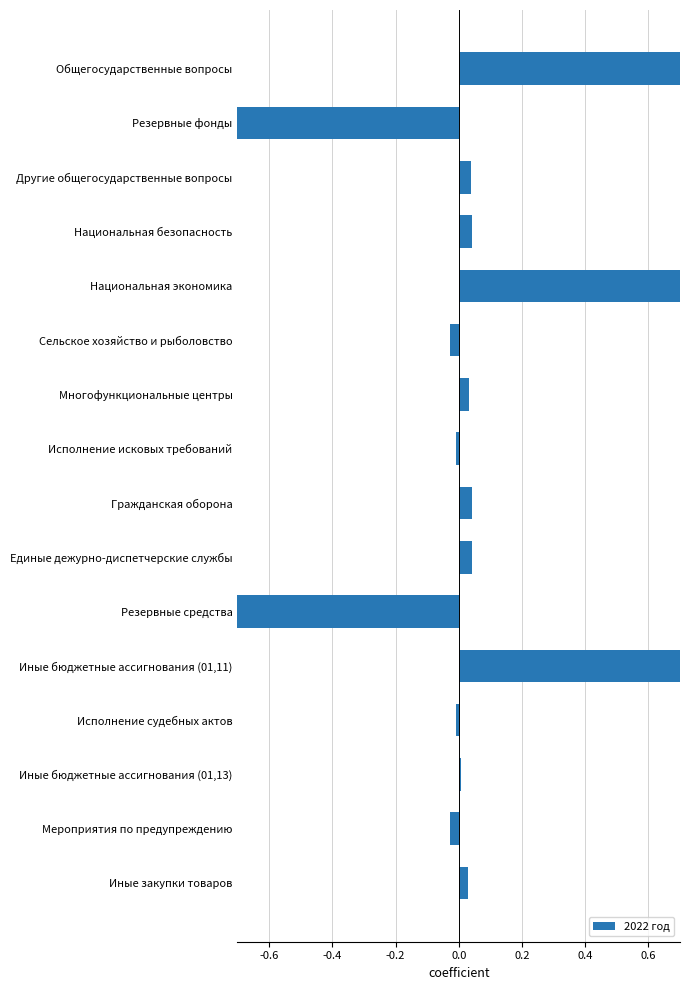

What is the value of the 12th bar from the left?

1.0